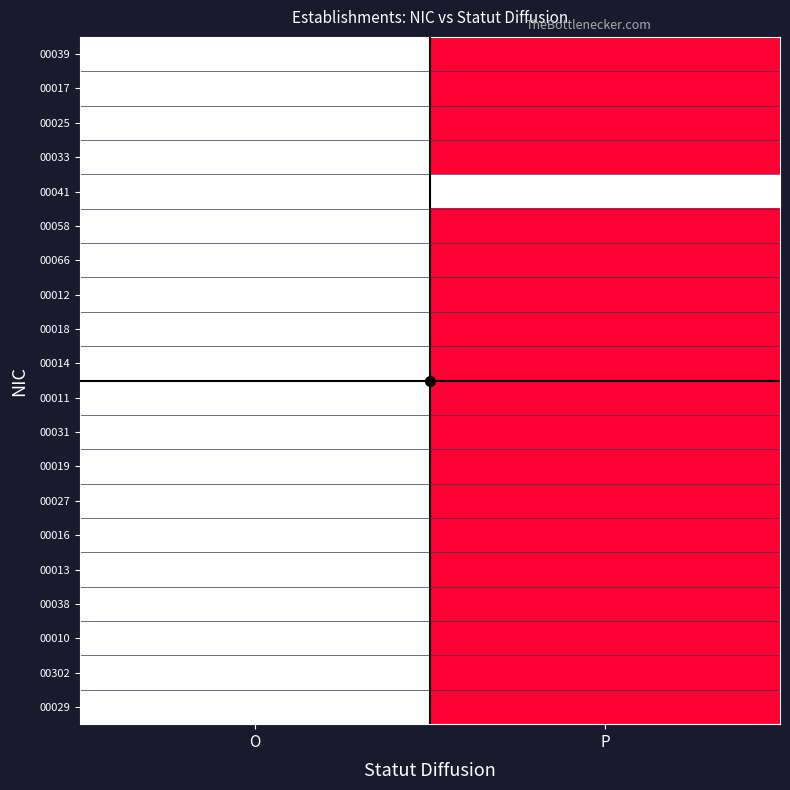

At which category is the sum across all series the highest?

O